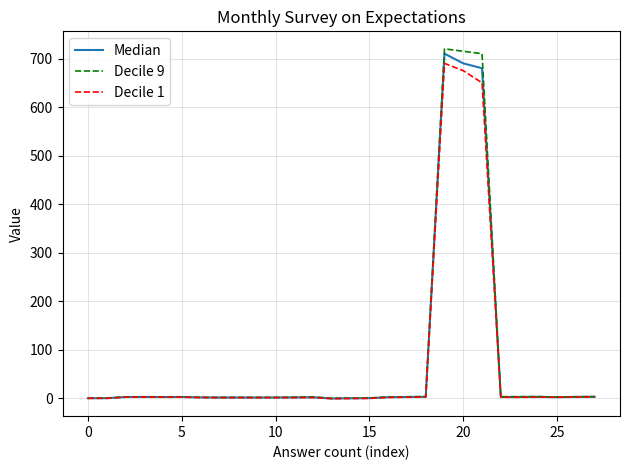

What are all the series names shown in the legend?

Median, Decile 9, Decile 1